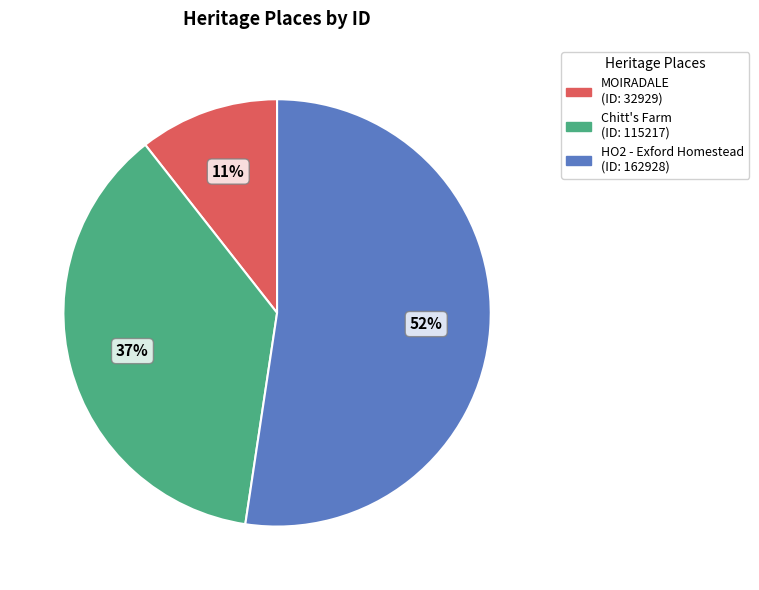

Combined, do HO2 - Exford Homestead and Chitt's Farm account for over 50%?

Yes